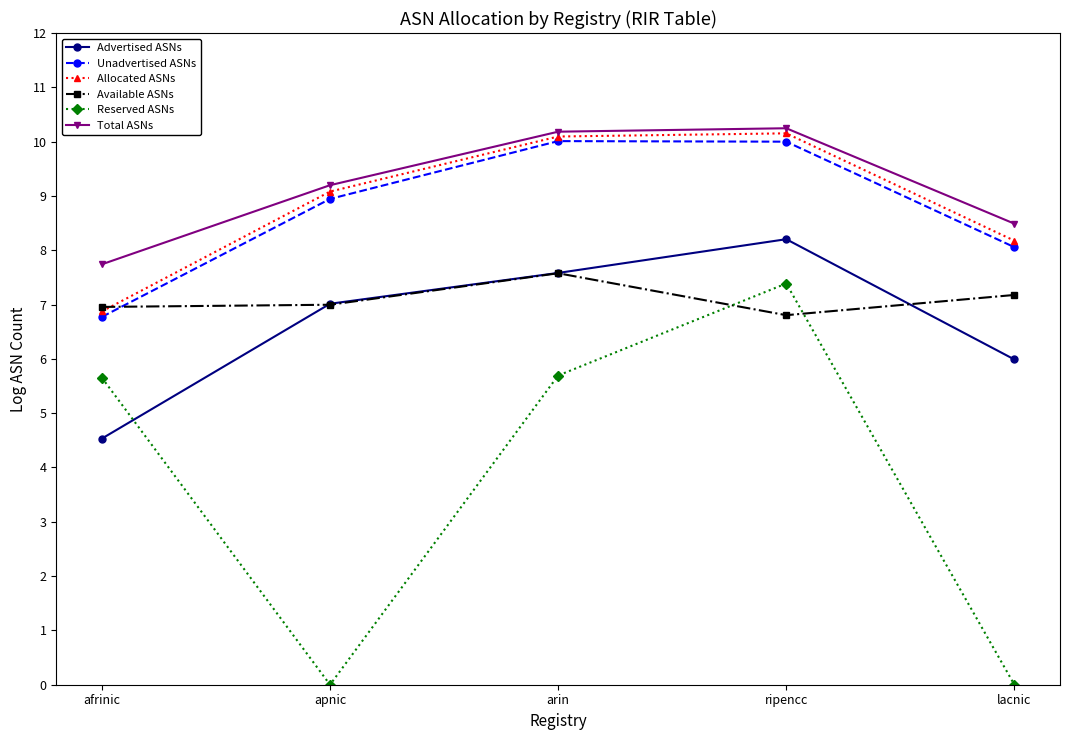

What is the difference between the Available ASNs values at lacnic and ripencc?

0.4